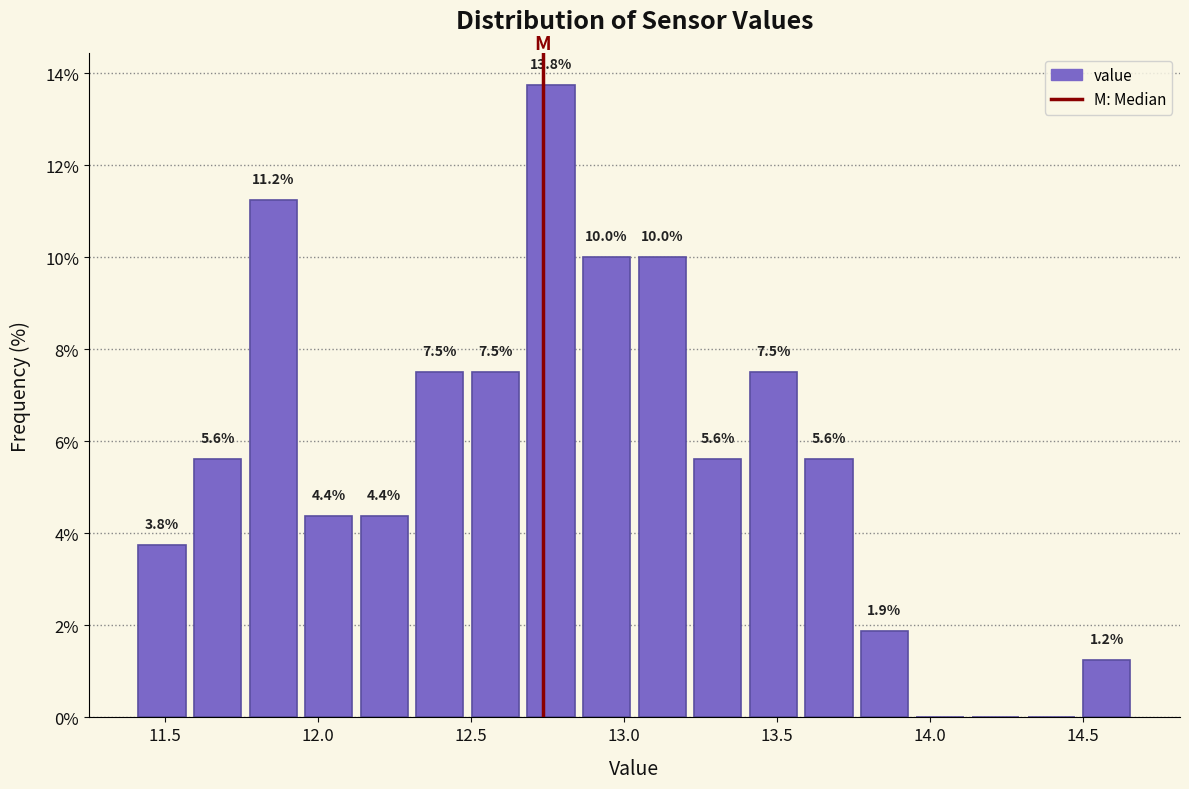

Read against the x-axis, roughly where is the centre of the tallest bar?

12.75